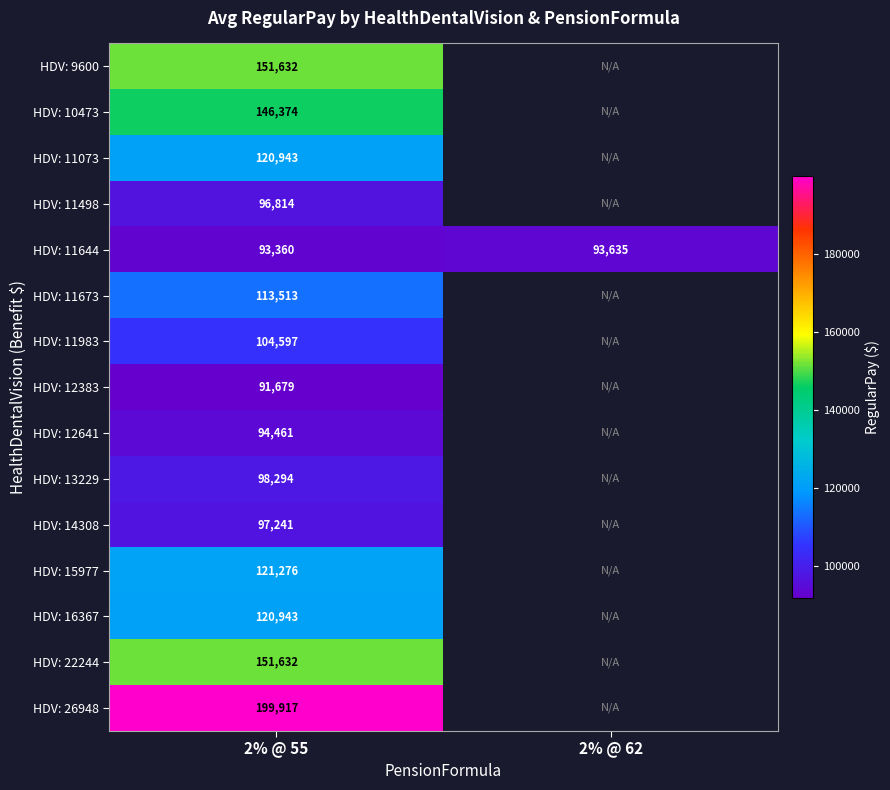

What is the smallest value displayed?

91679.0